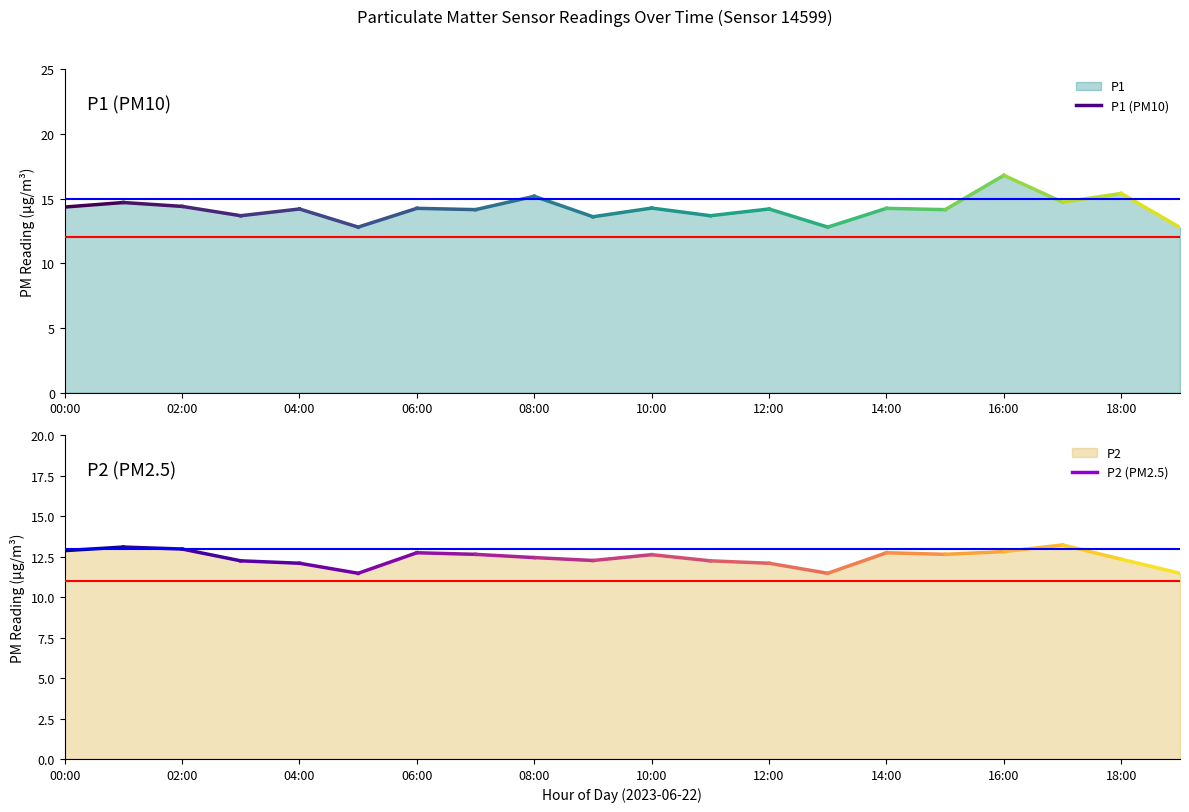

What position from the right is 14:00?

6